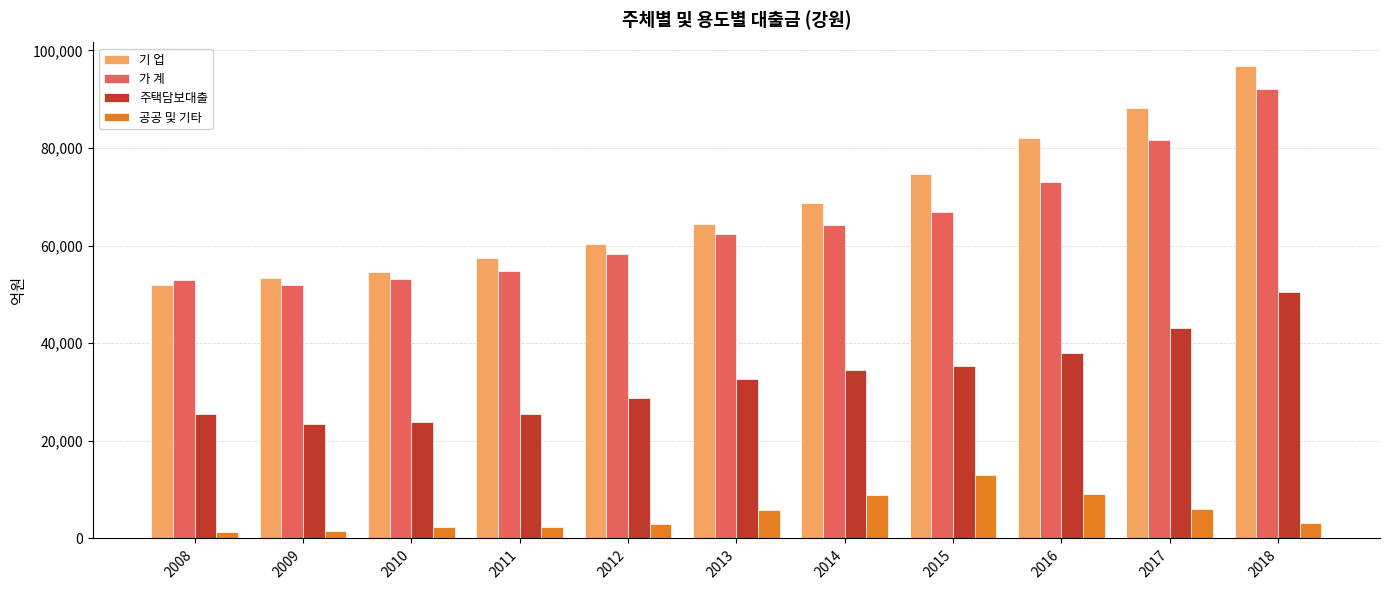

Is the value of 주택담보대출 at 2018 greater than the value of 공공 및 기타 at 2017?

Yes